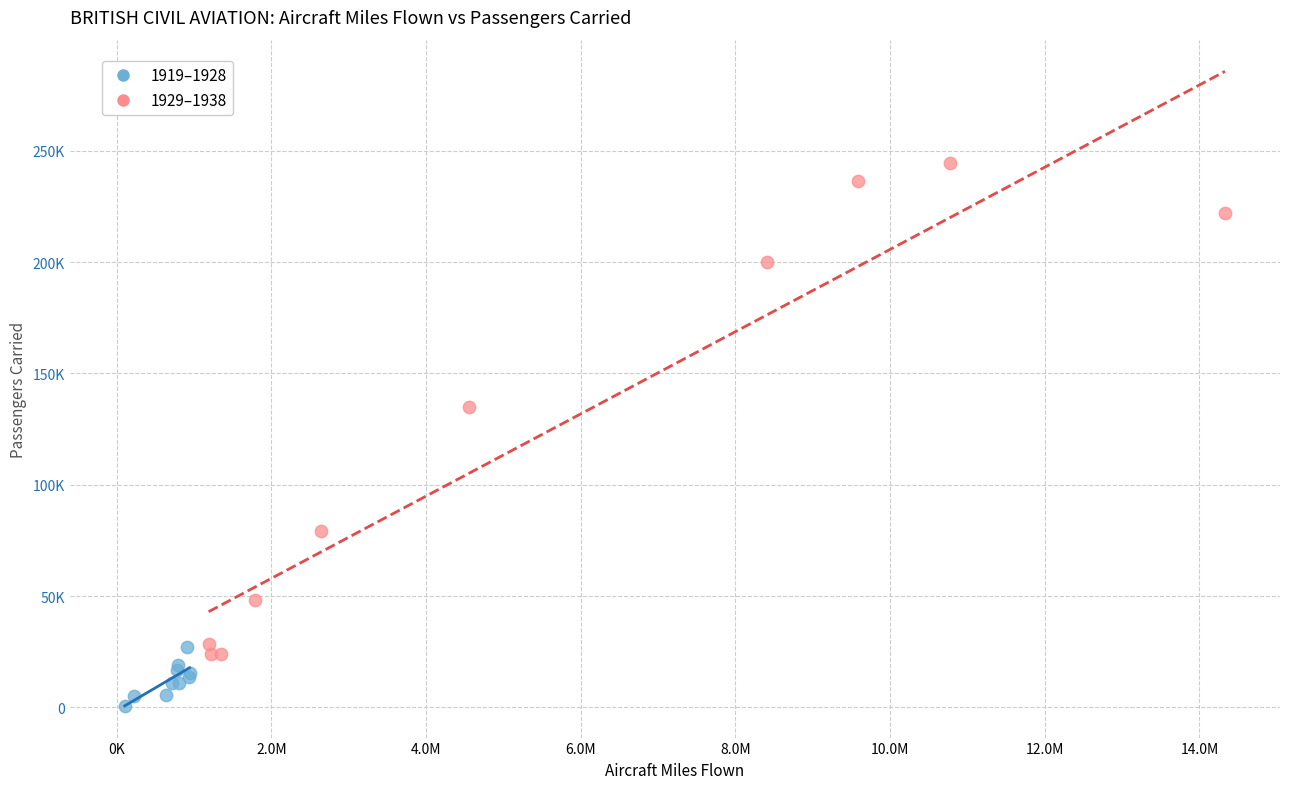

What are all the series names shown in the legend?

1919–1928, 1929–1938